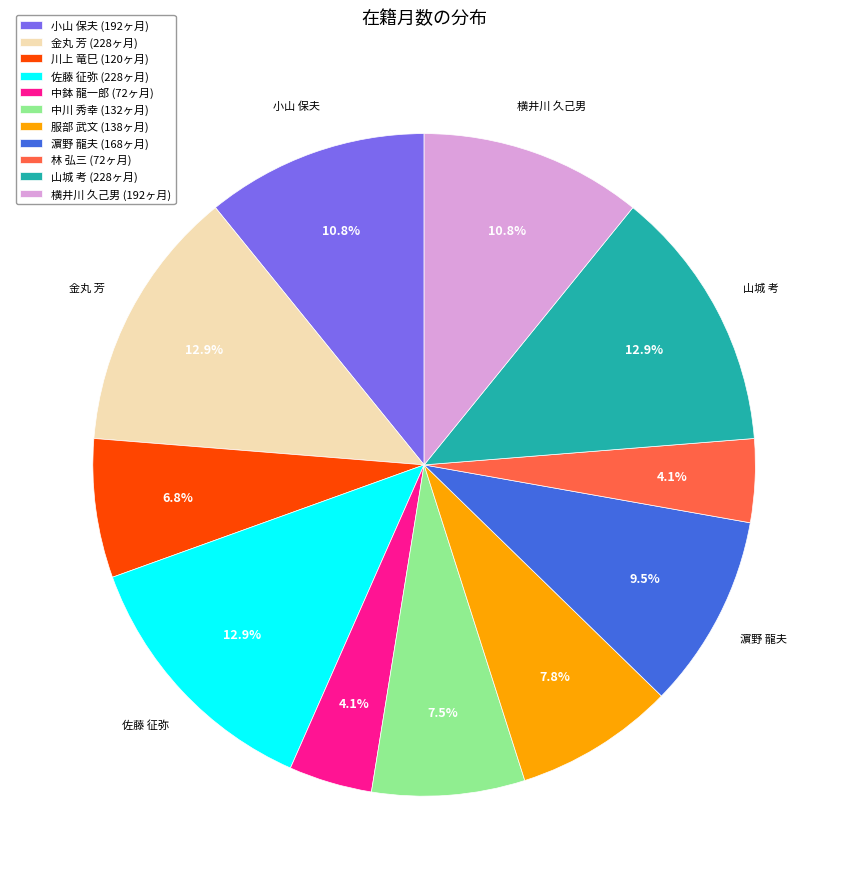

What percentage is NOT represented by 川上 竜巳 (120ヶ月)?

93.2%